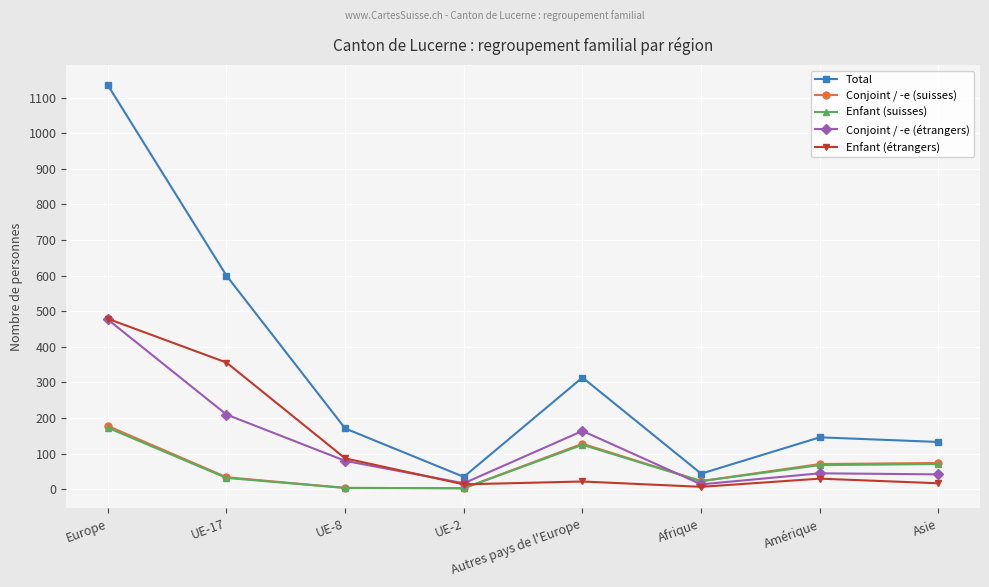

Which series has the largest range (max minus min)?

Total